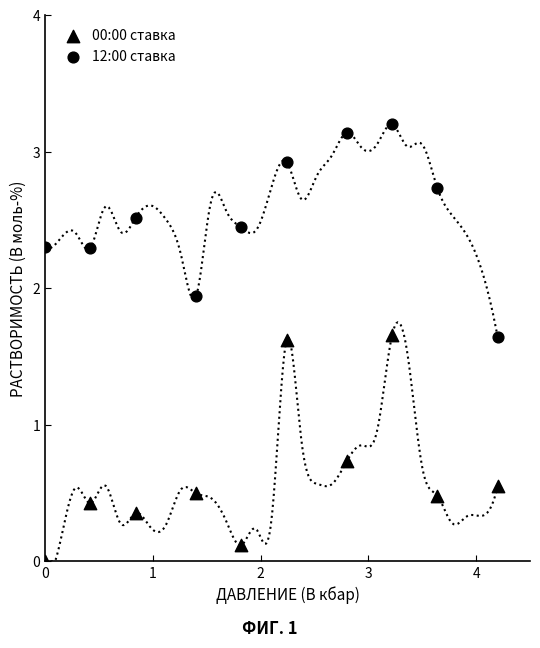

How many points are shown in the scatter plot?

20